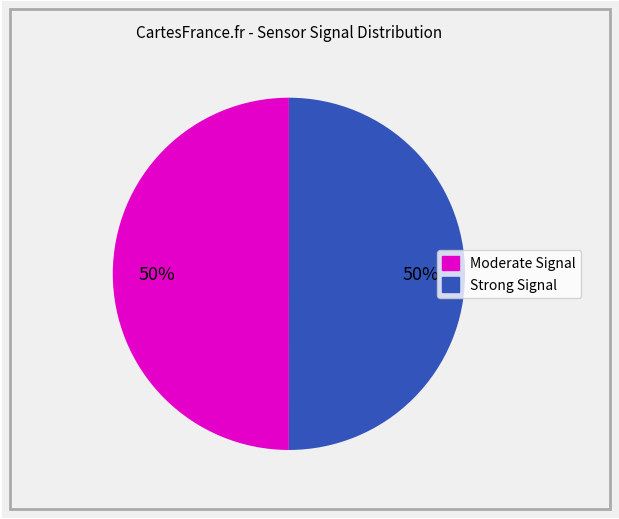

To the nearest percent, what is the average slice percentage?

50%